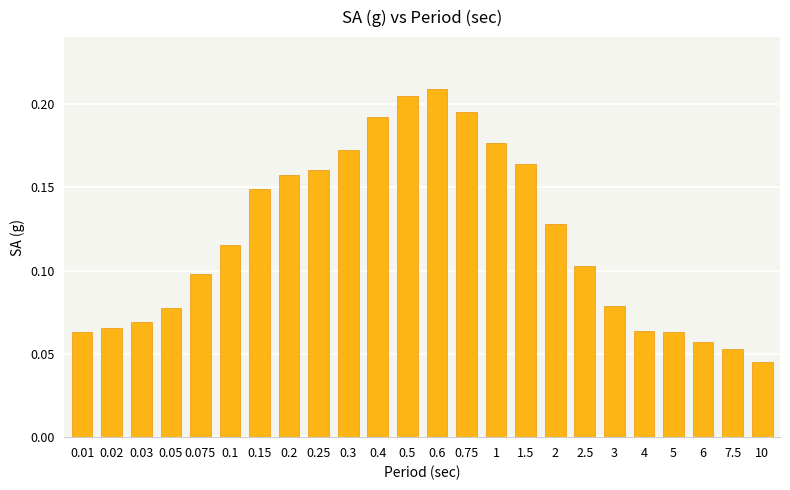

What is the label of the 4th bar from the left?

0.05